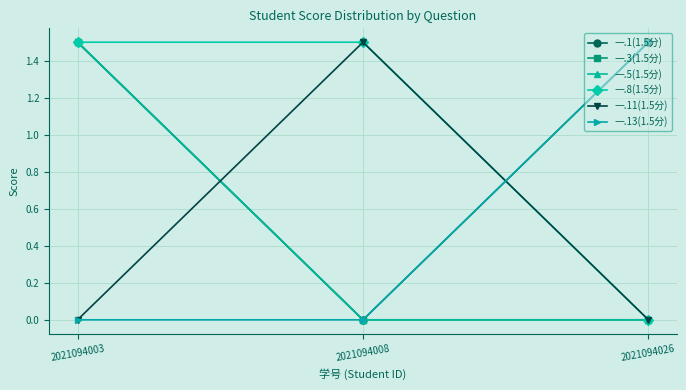

At which category is the sum across all series the highest?

2021094003